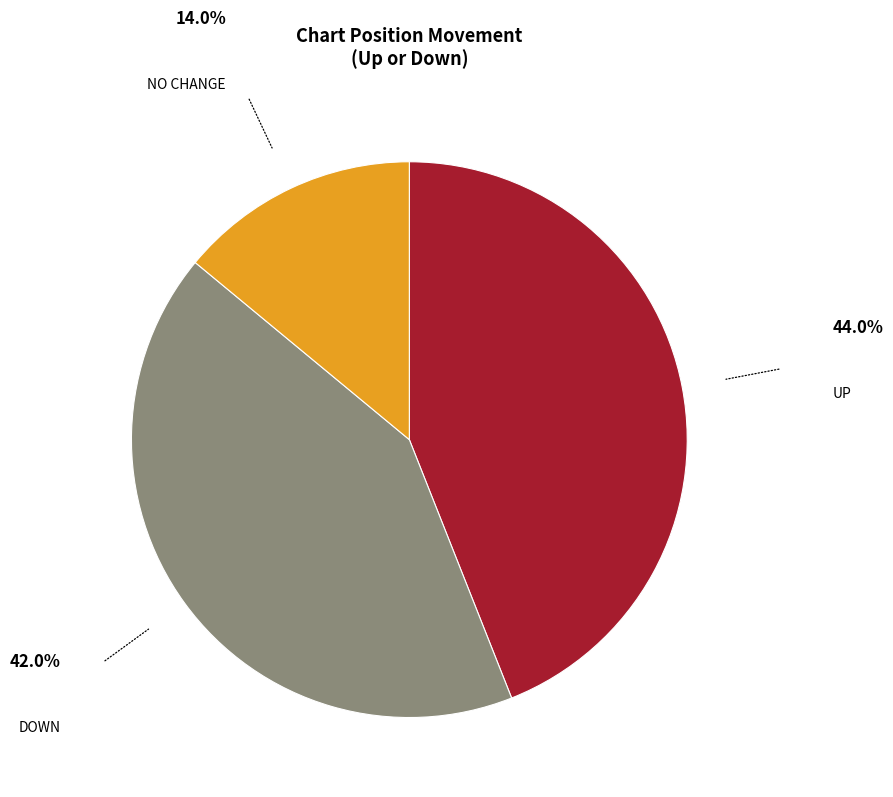

Is there a majority slice in this chart?

No